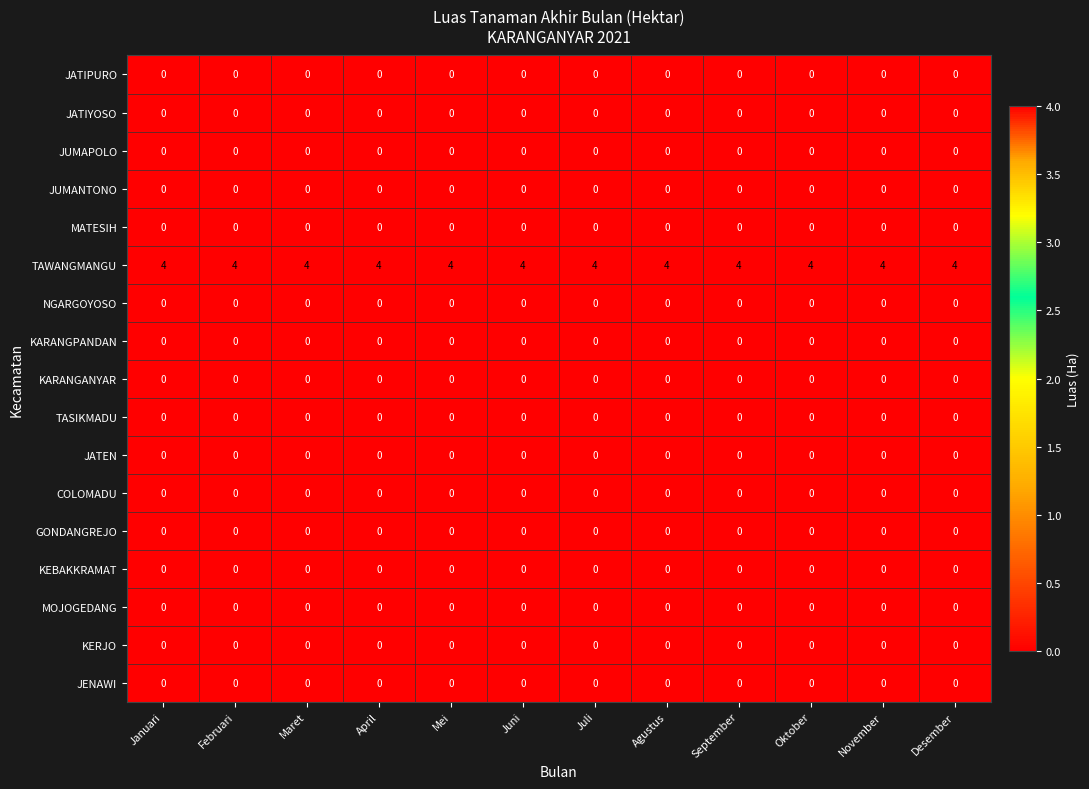

Is it true that NGARGOYOSO equals 0 at Mei?

True